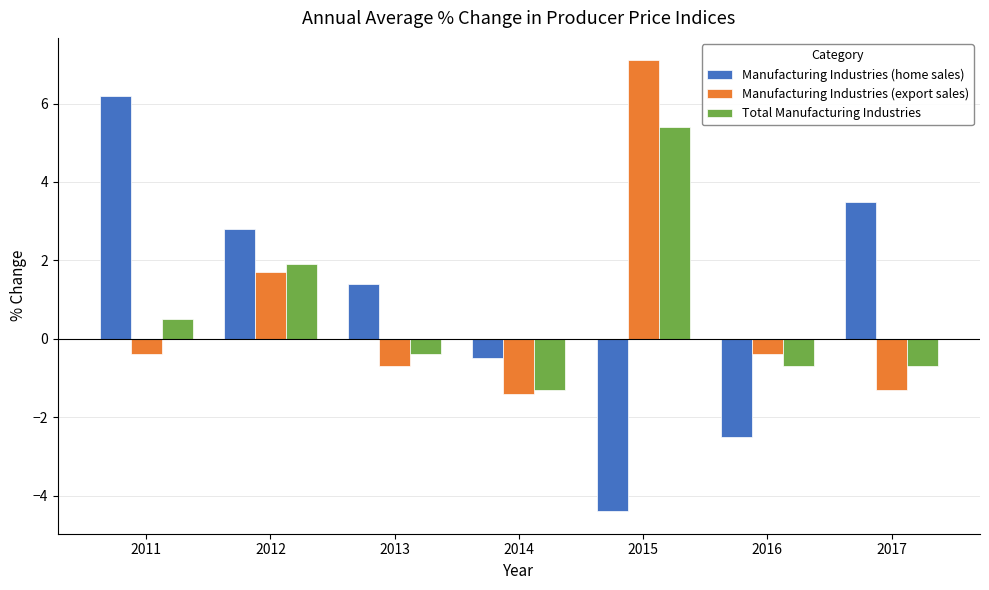

At which label is Total Manufacturing Industries closest to 2?

2012